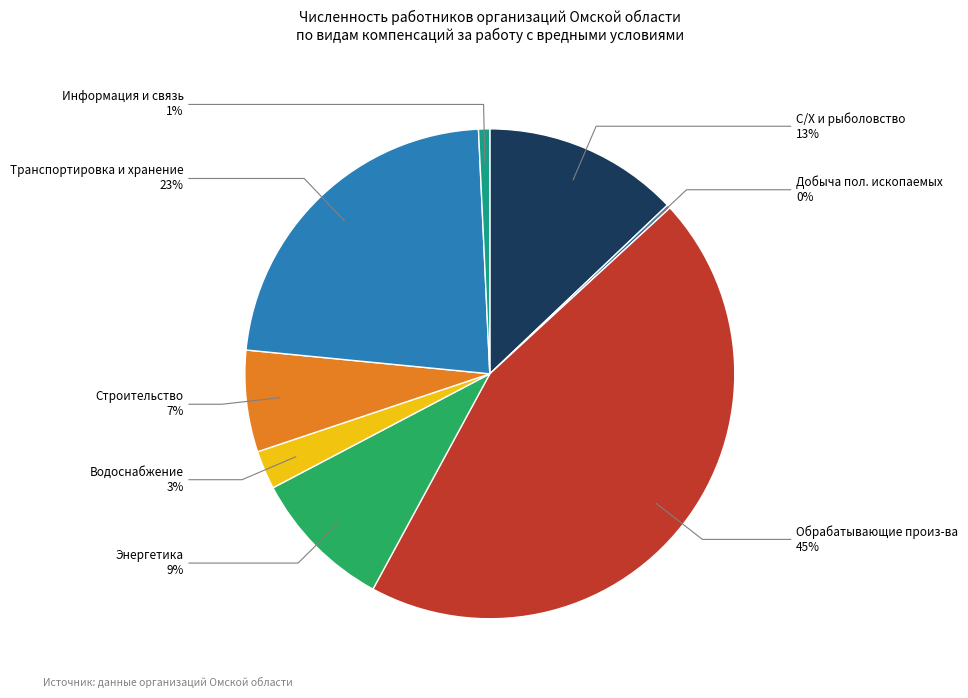

Is it true that Транспортировка и хранение is 23% of the pie?

True